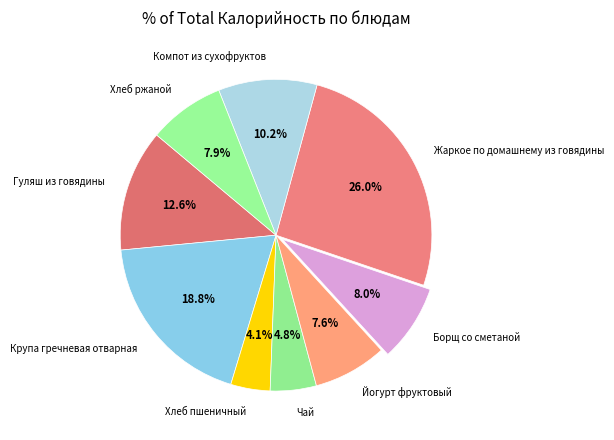

How much of the chart is everything except Крупа гречневая отварная?

81.2%